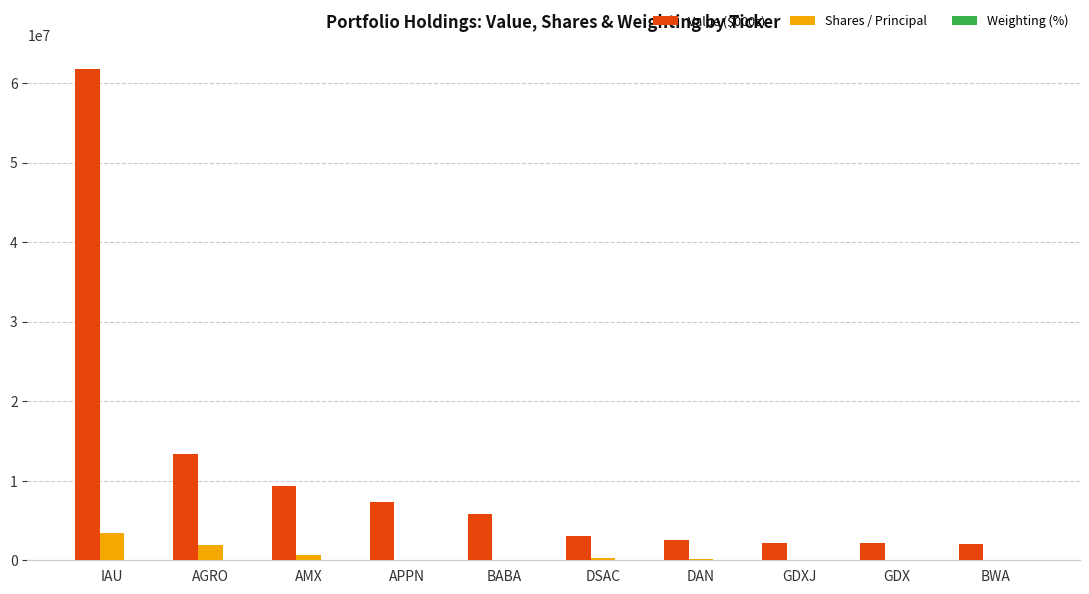

Count the number of categories in the chart.

10